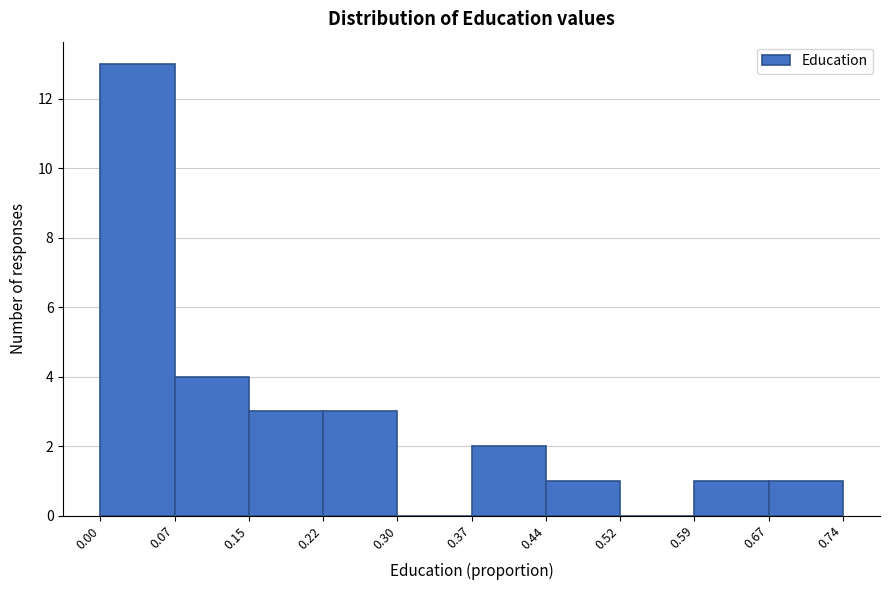

Reading left to right, transcribe this chart: for each bar, give the range it covers on the x-axis and its height. The values are not printed on the chart, so give them approximately, as read against the axis.

0.00 to 0.07: 13
0.07 to 0.15: 4
0.15 to 0.22: 3
0.22 to 0.30: 3
0.30 to 0.37: 0
0.37 to 0.44: 2
0.44 to 0.52: 1
0.52 to 0.59: 0
0.59 to 0.67: 1
0.67 to 0.74: 1